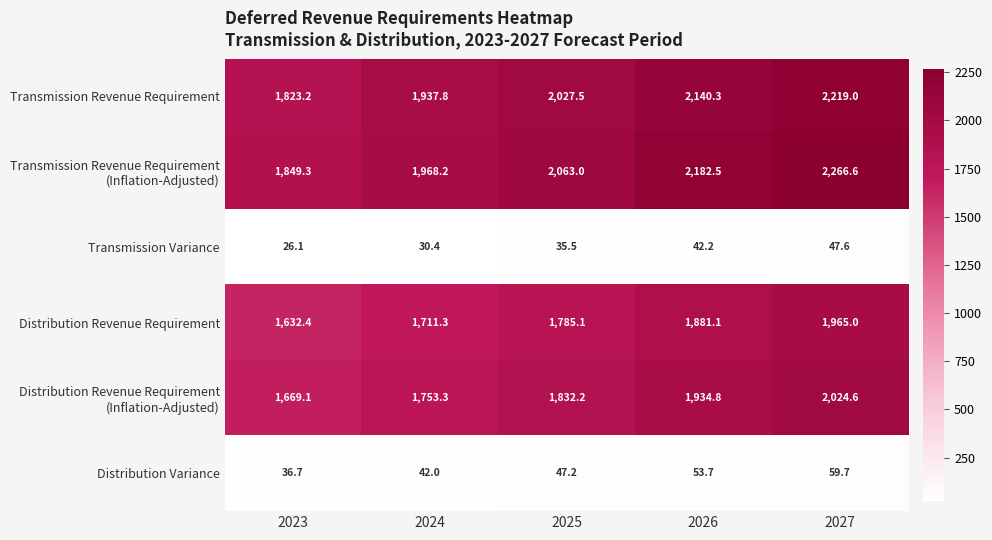

What is the difference between the highest and lowest values at 2023?

1823.2